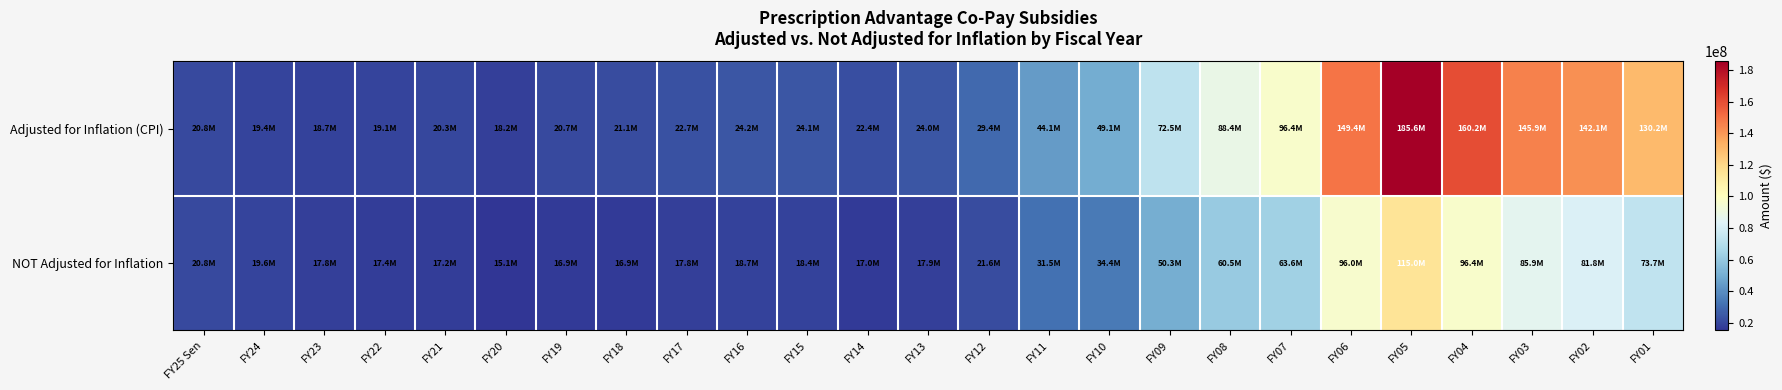

Reading left to right, extract all data points from this chart.

Adjusted for Inflation (CPI): FY25 Sen=20757247	FY24=19403338	FY23=18716767	FY22=19112156	FY21=20281146	FY20=18161877	FY19=20694938	FY18=21110595	FY17=22658448	FY16=24243924	FY15=24109567	FY14=22368500	FY13=23969514	FY12=29372612	FY11=44147711	FY10=49090263	FY09=72547720	FY08=88434245	FY07=96366298	FY06=149350677	FY05=185608080	FY04=160217418	FY03=145887078	FY02=142118260	FY01=130223931
NOT Adjusted for Inflation: FY25 Sen=20757247	FY24=19574870	FY23=17771506	FY22=17419671	FY21=17249455	FY20=15101313	FY19=16939784	FY18=16929054	FY17=17771922	FY16=18668169	FY15=18442178	FY14=16988821	FY13=17925869	FY12=21602546	FY11=31542765	FY10=34391883	FY09=50330434	FY08=60504455	FY07=63572979	FY06=96031093	FY05=115000000	FY04=96372765	FY03=85859000	FY02=81838049	FY01=73684000